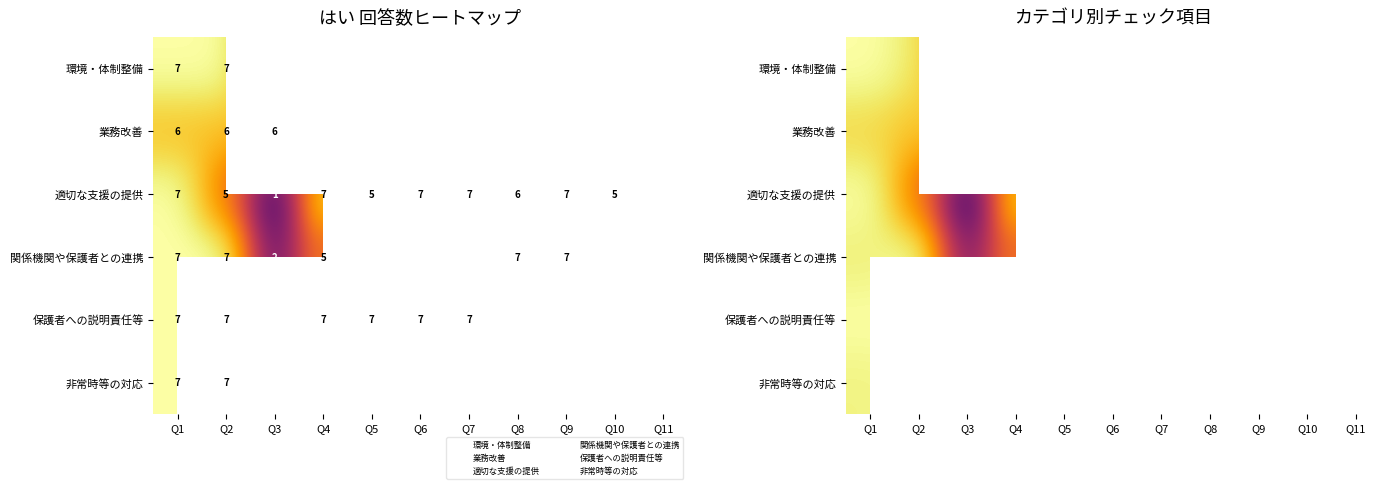

What is the difference between the maximum and minimum values in the 適切な支援の提供 series?

6.2